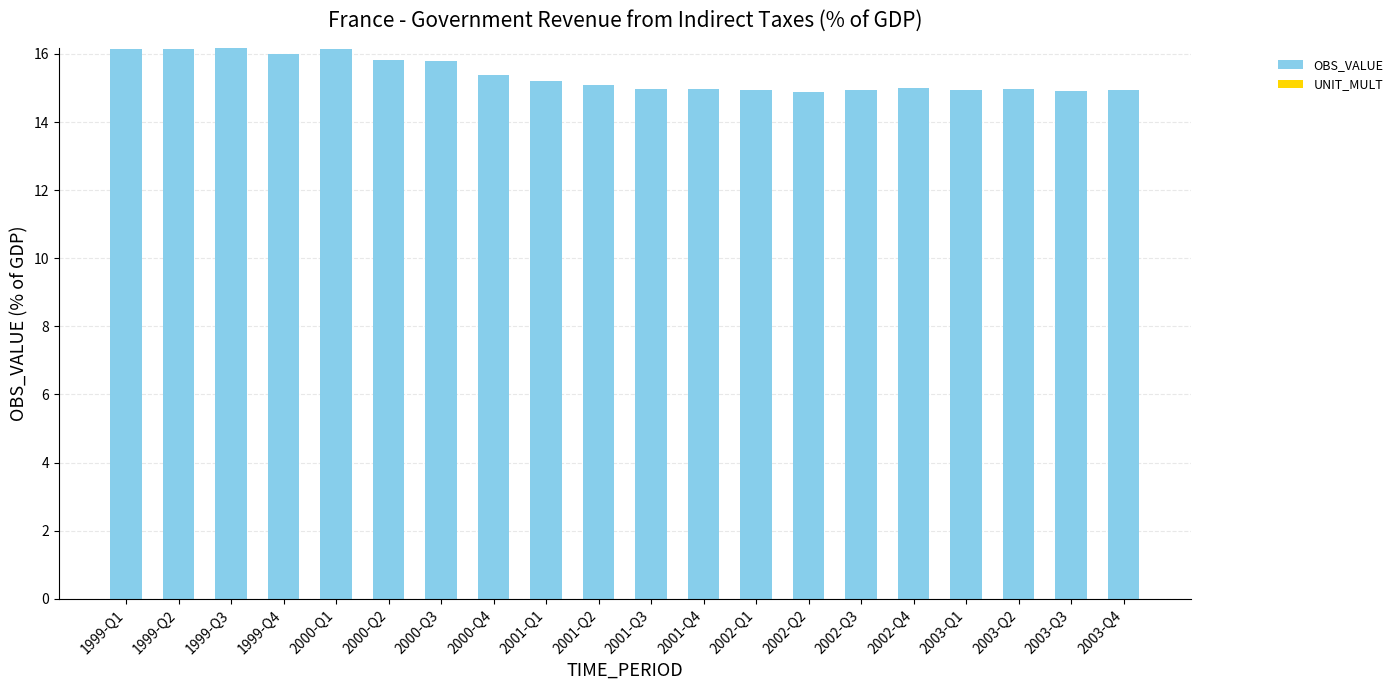

What is the difference between the maximum and minimum values?

1.3